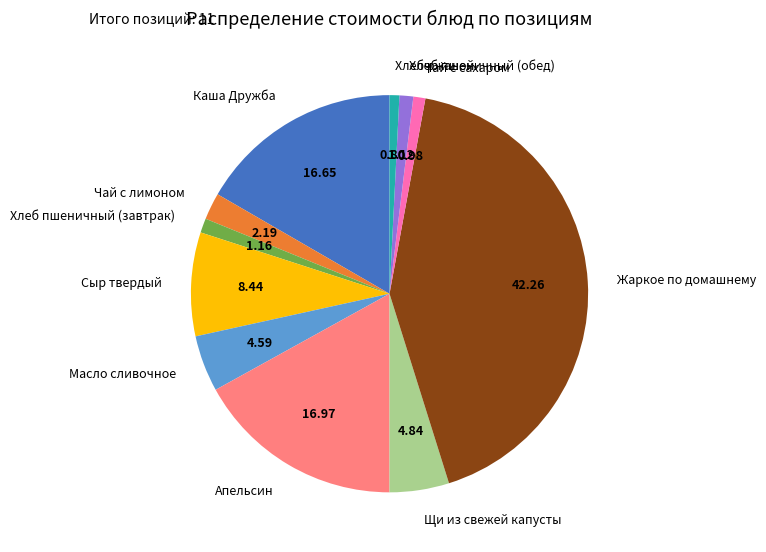

Is there any slice that represents more than half of the pie?

No